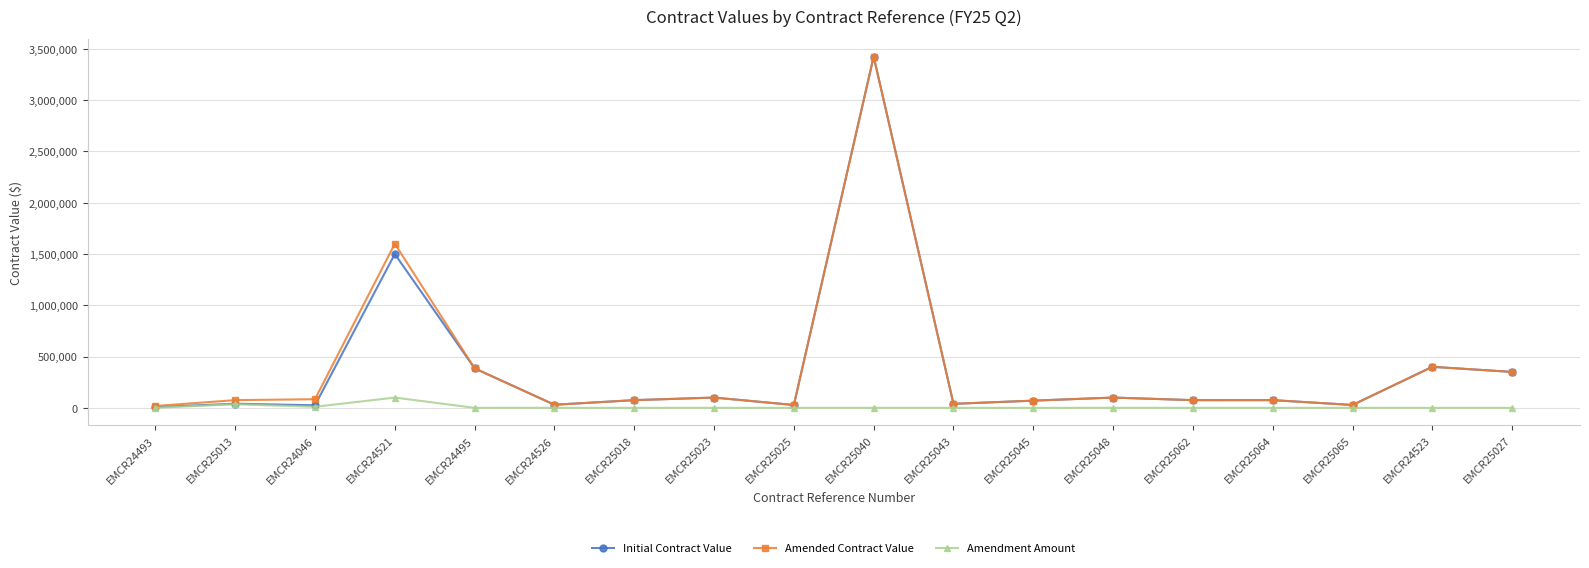

Where is Amended Contract Value nearest to the value 1721058?

EMCR24521